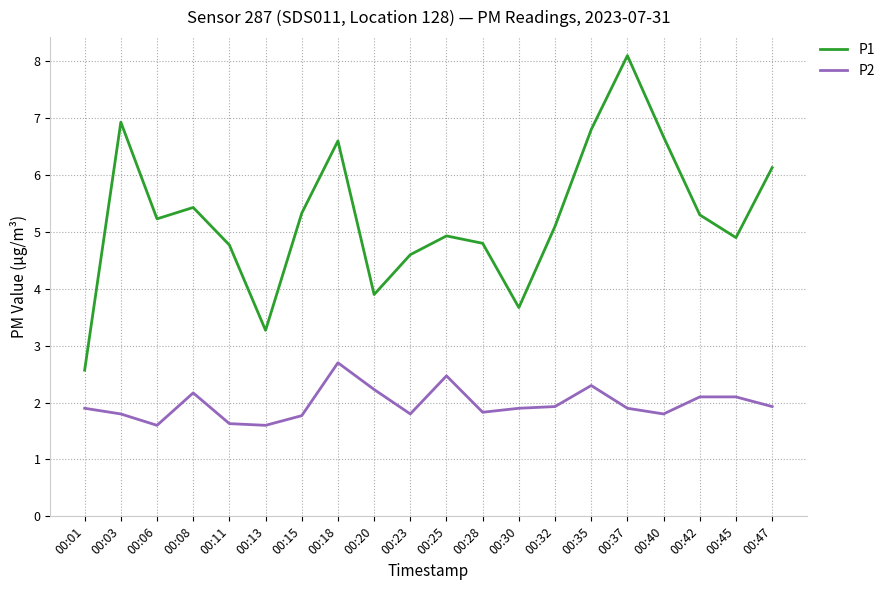

List the series in order of their peak value, lowest first.

P2, P1